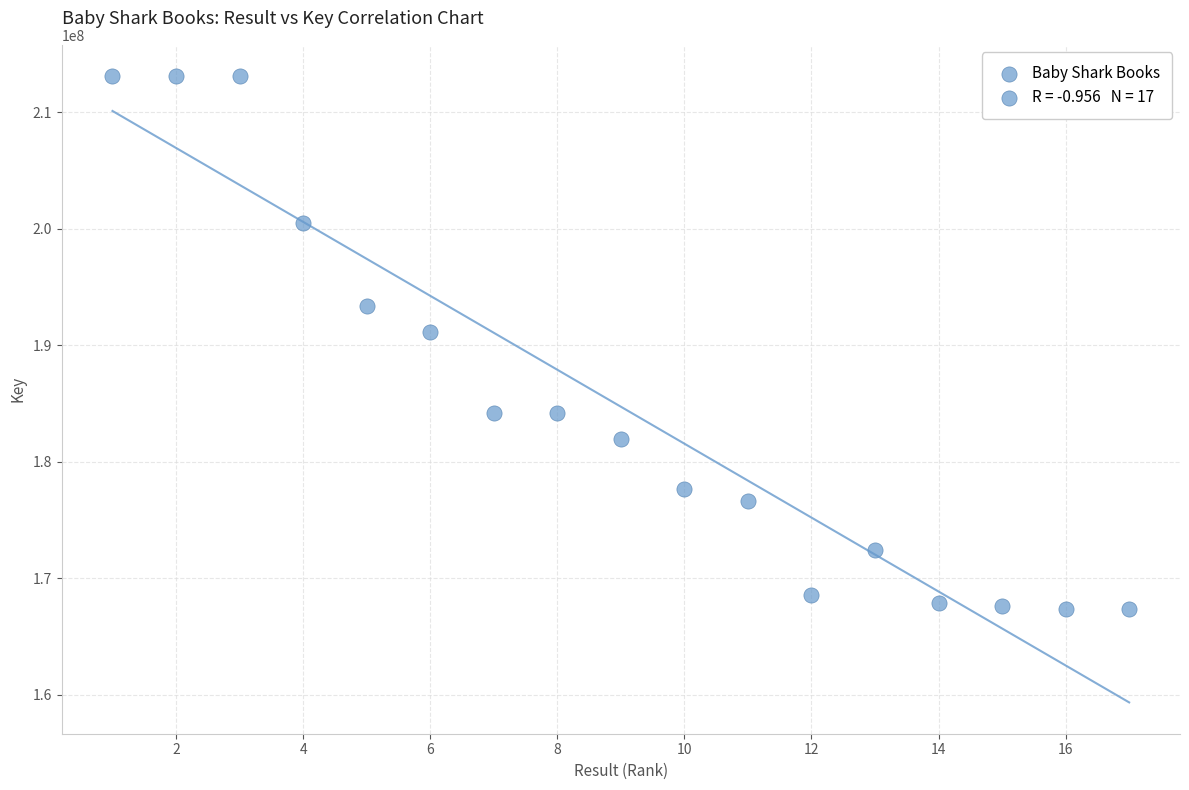

What Y value in the scatter plot is closest to 190260113?

191166988